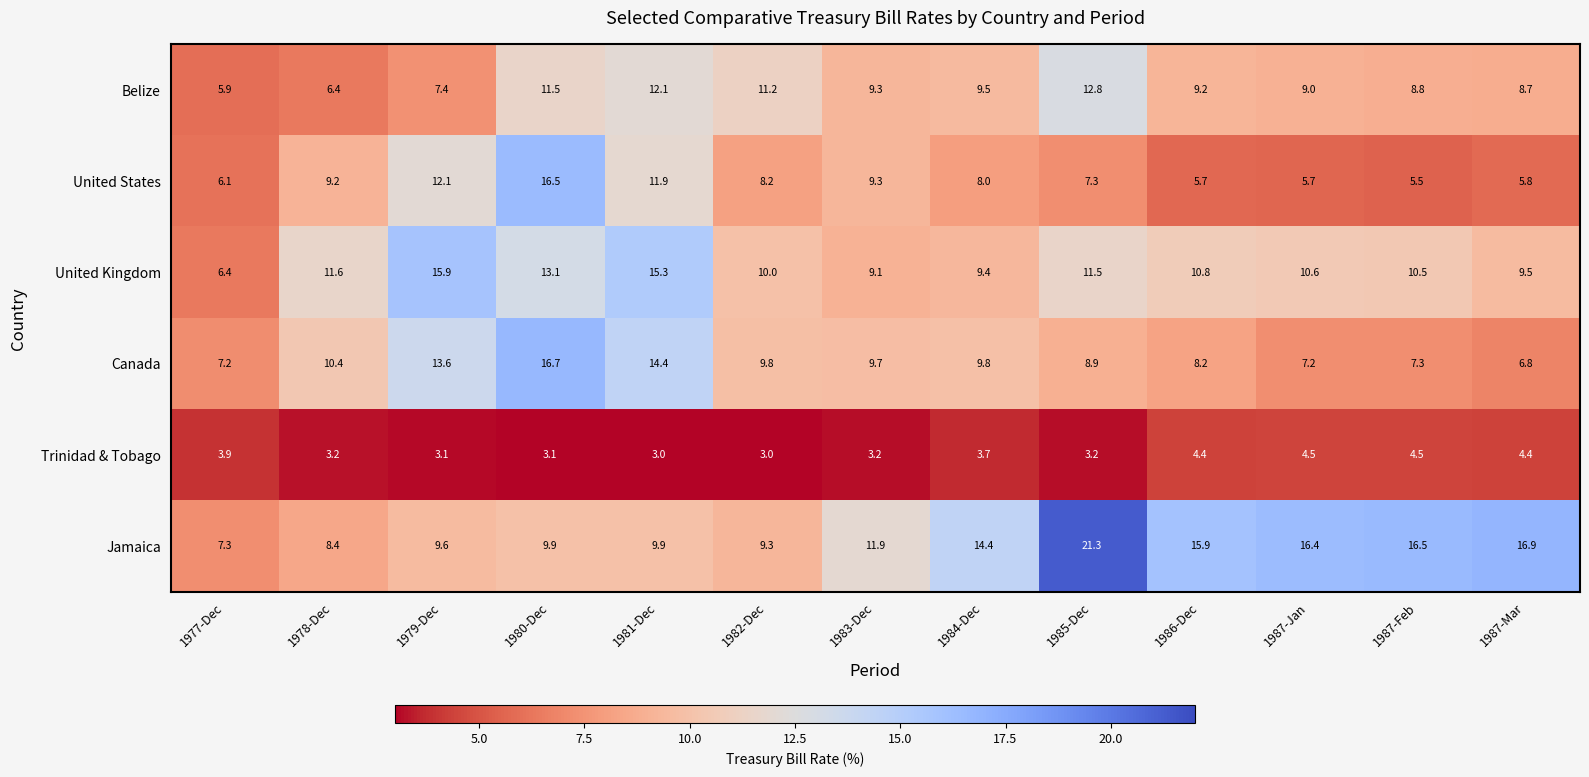

The United Kingdom series shows 9.3 at 1977-Dec. True or false?

False